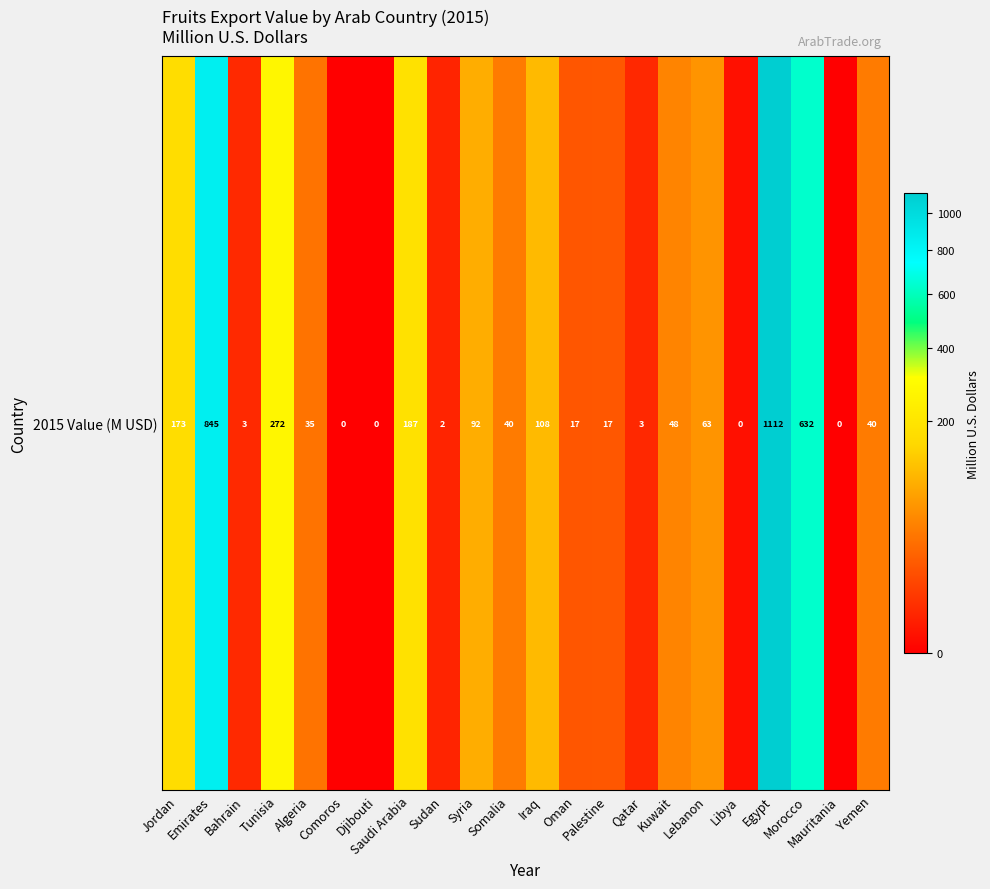

Where does the data first go above 40?

Jordan